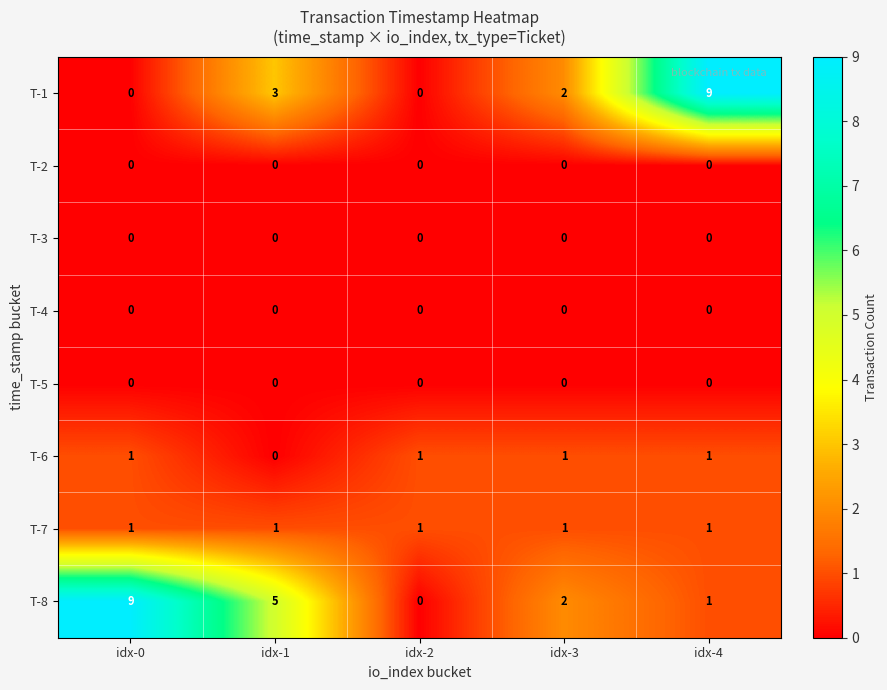

Where does the T-8 series first go above 2?

idx-0